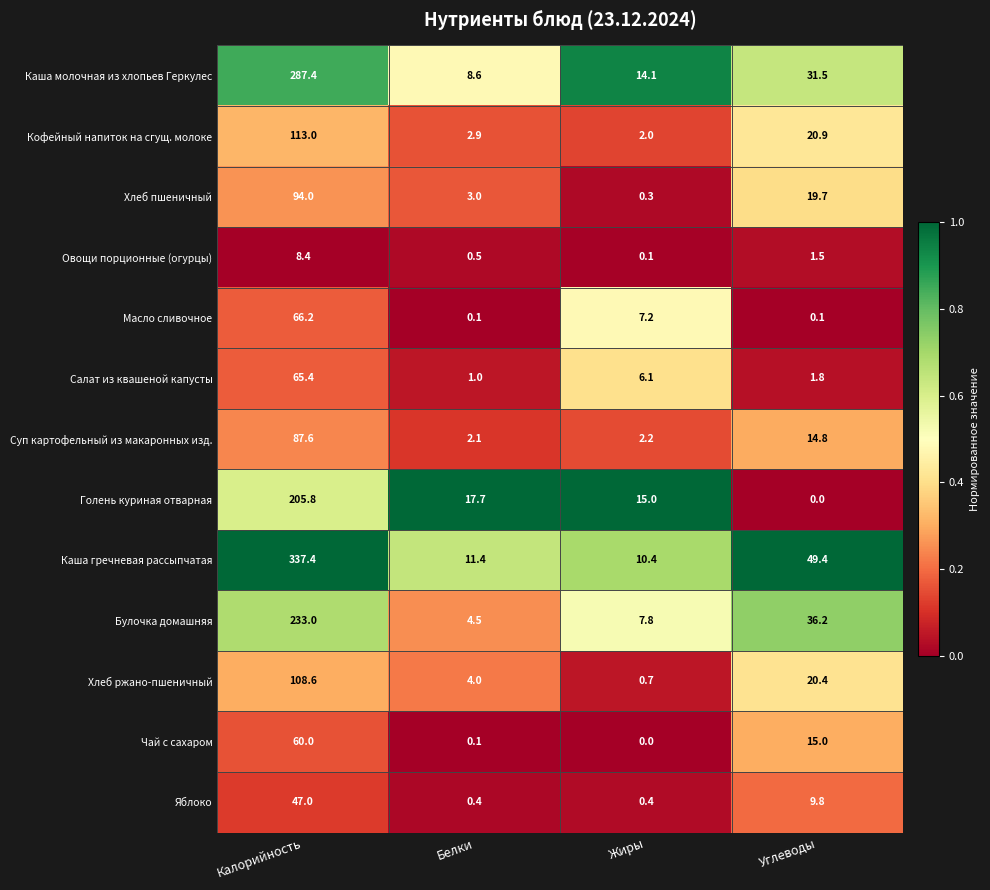

Between Калорийность and Белки, which series saw the biggest shift?

Каша гречневая рассыпчатая